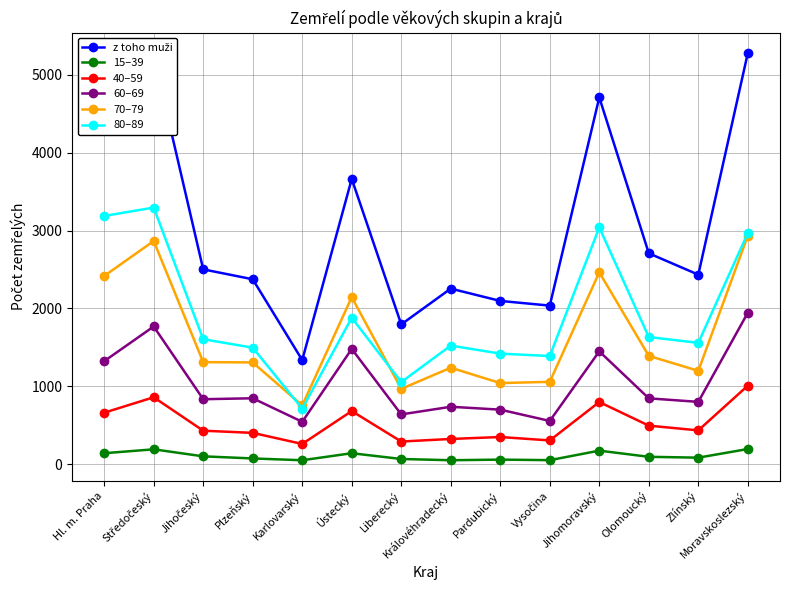

True or false: 60–69 and 80–89 intersect in this chart.

False